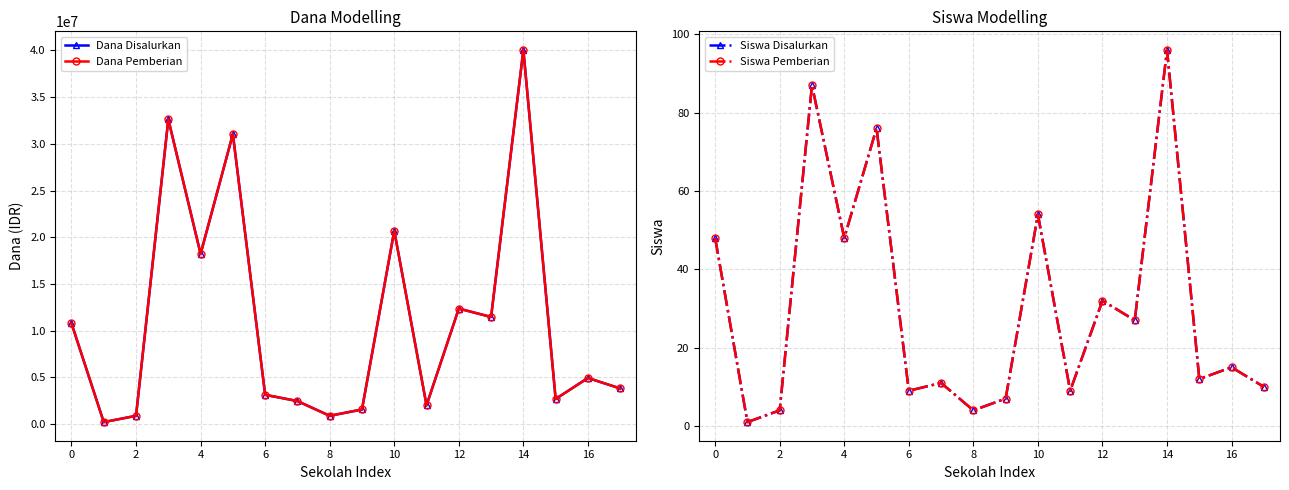

How many interior local valleys does the Siswa Disalurkan series have?

7